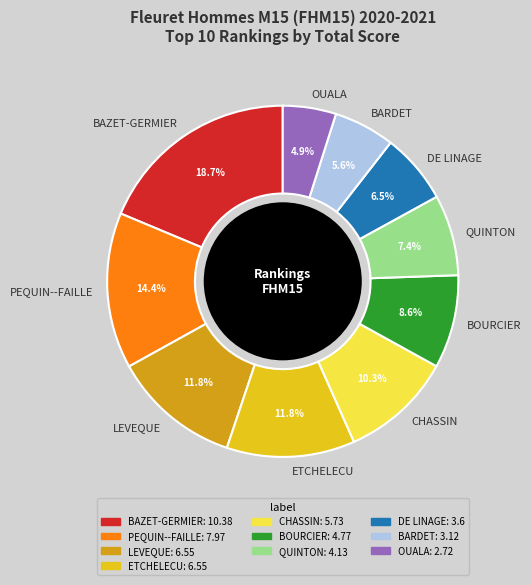

How many segments does this pie chart have?

10